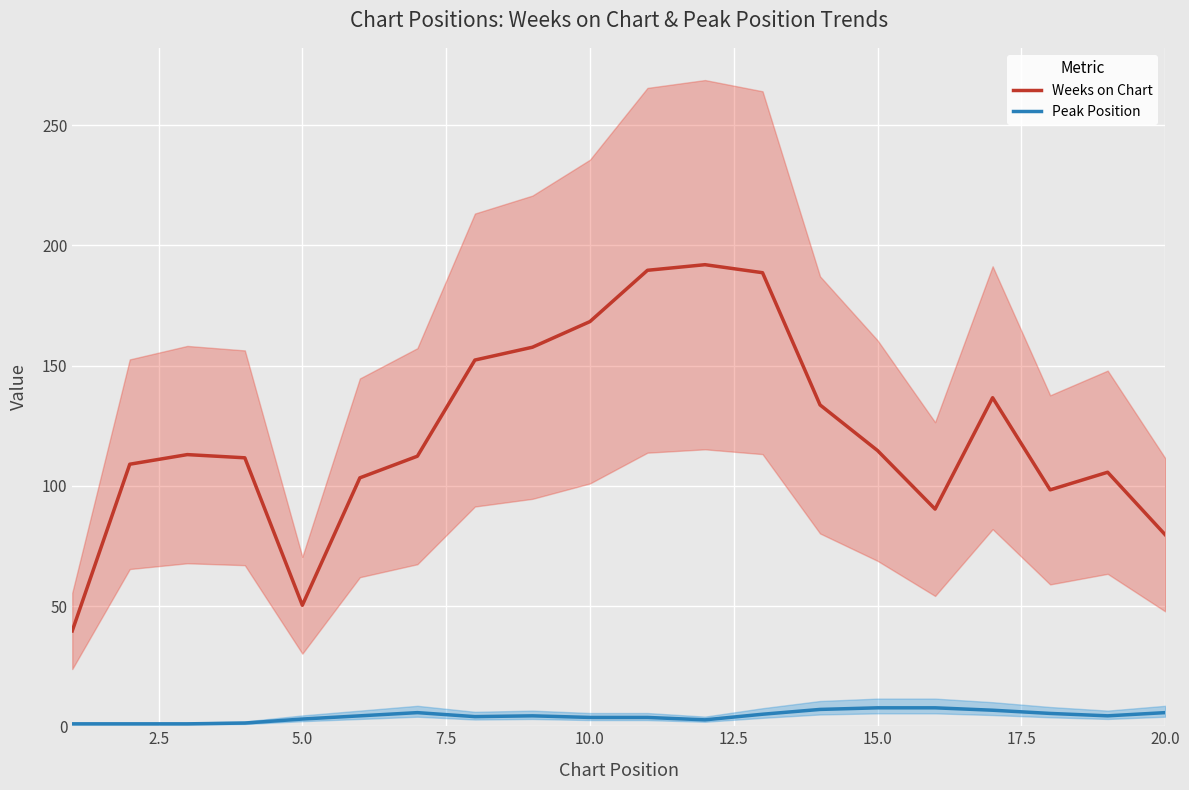

True or false: Weeks on Chart and Peak Position cross at least once.

False